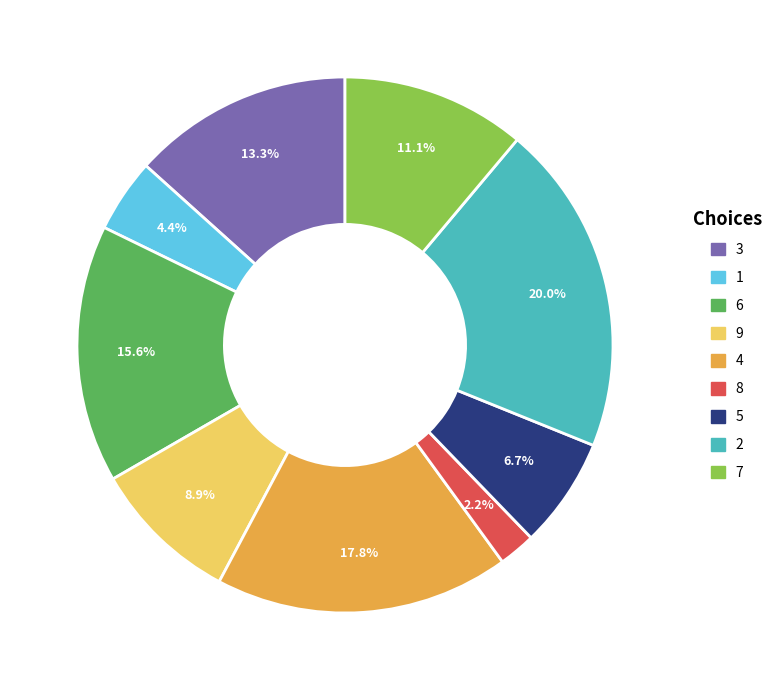

Rank the categories by value from highest to lowest.

2, 4, 6, 3, 7, 9, 5, 1, 8